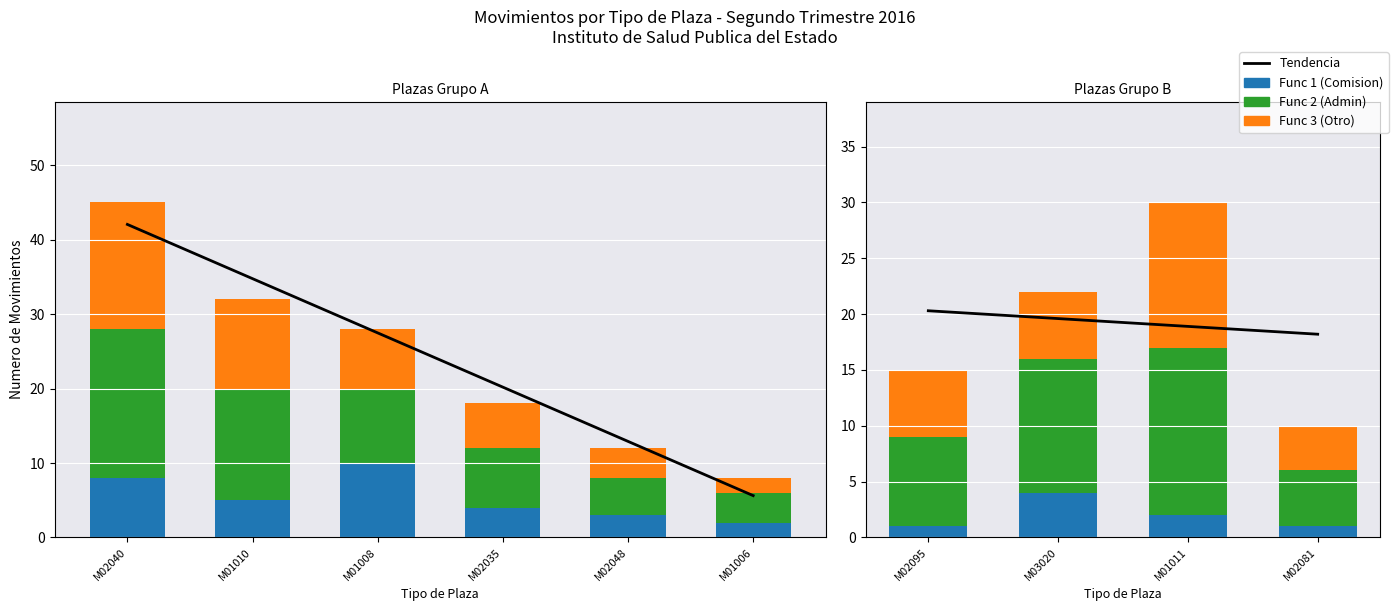

What is the label of the 2nd bar from the left?

M03020